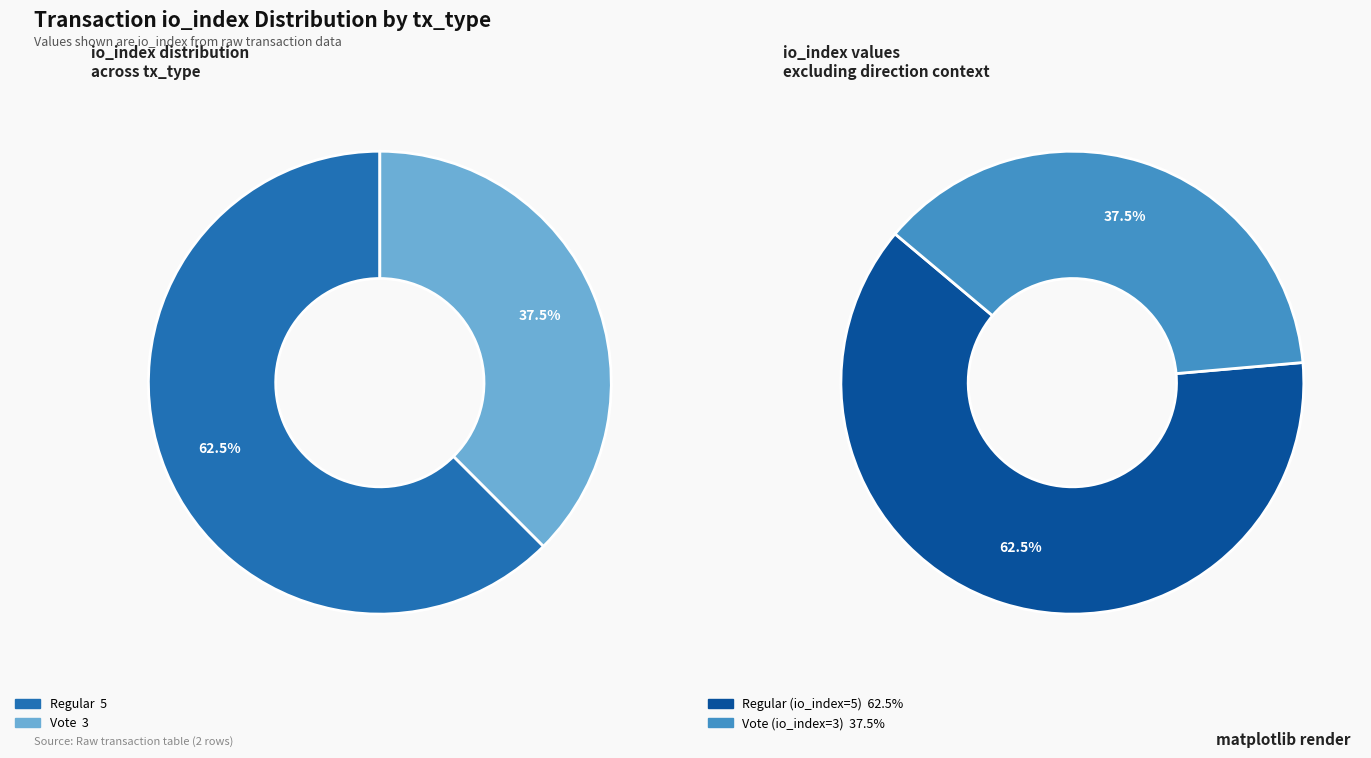

What is the largest slice in the pie chart?

Regular (io_index=5)